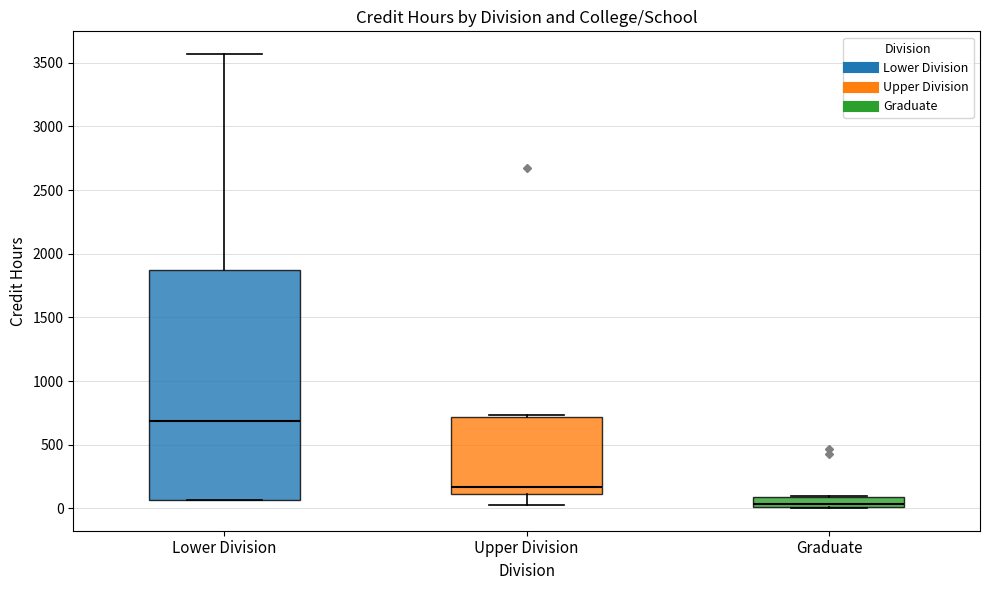

Reading left to right, read every box against the y-axis: the position of its median line, the range the box covers, and the ends of its whiskers. The values are not printed on the chart, so give them approximately, as read against the axis.

Lower Division: median 700, box 50 to 1850, whiskers 50 to 3550
Upper Division: median 150, box 100 to 700, whiskers 50 to 750
Graduate: median 50, box 0 to 100, whiskers 0 to 100